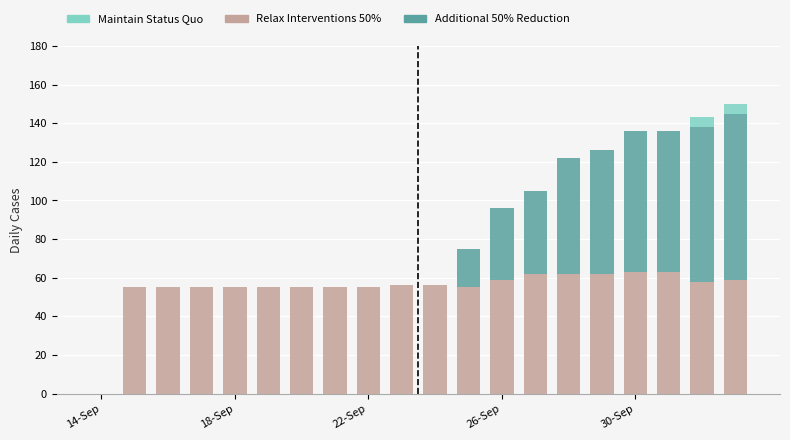

What is the maximum value for Relax Interventions 50%?

63